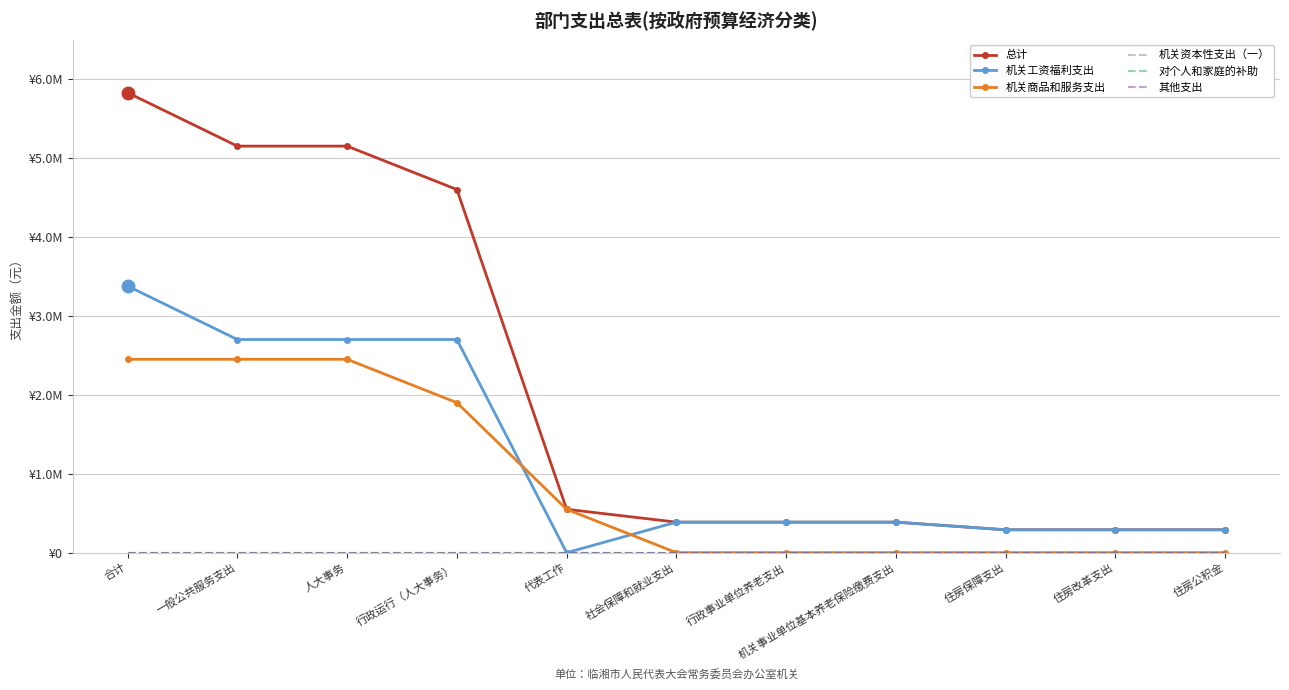

The value of 对个人和家庭的补助 at 社会保障和就业支出 is 0.0. True or false?

True